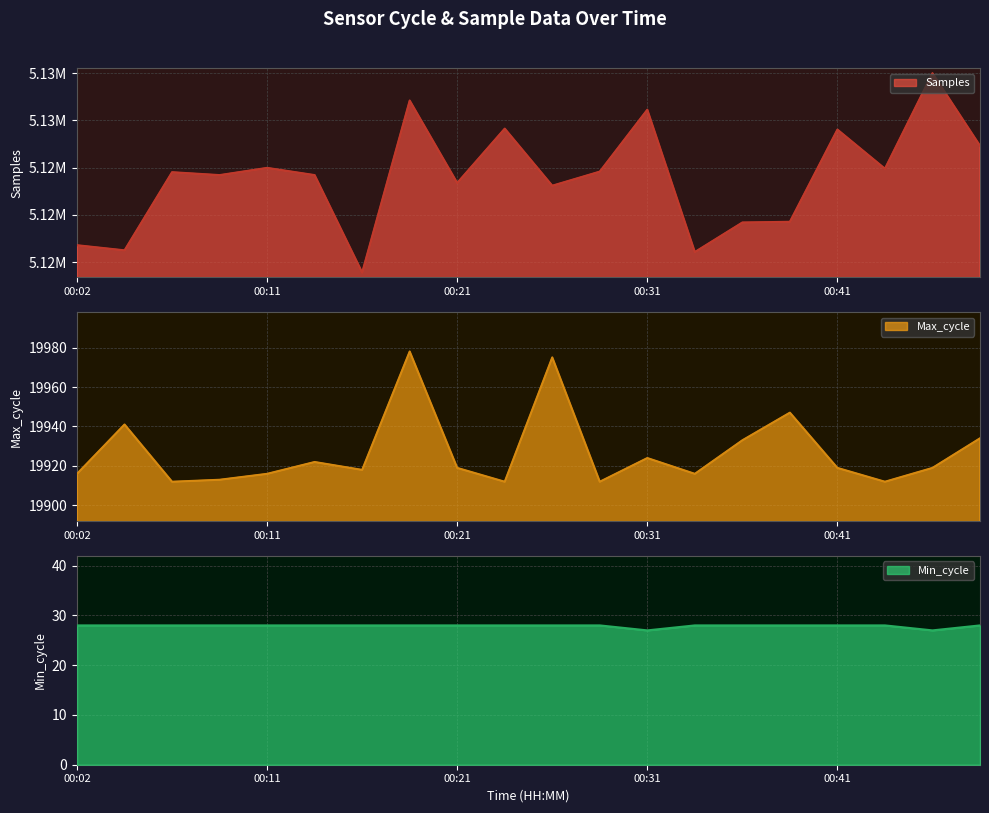

What is the value of the Samples point at the 5th from the left?

5124973